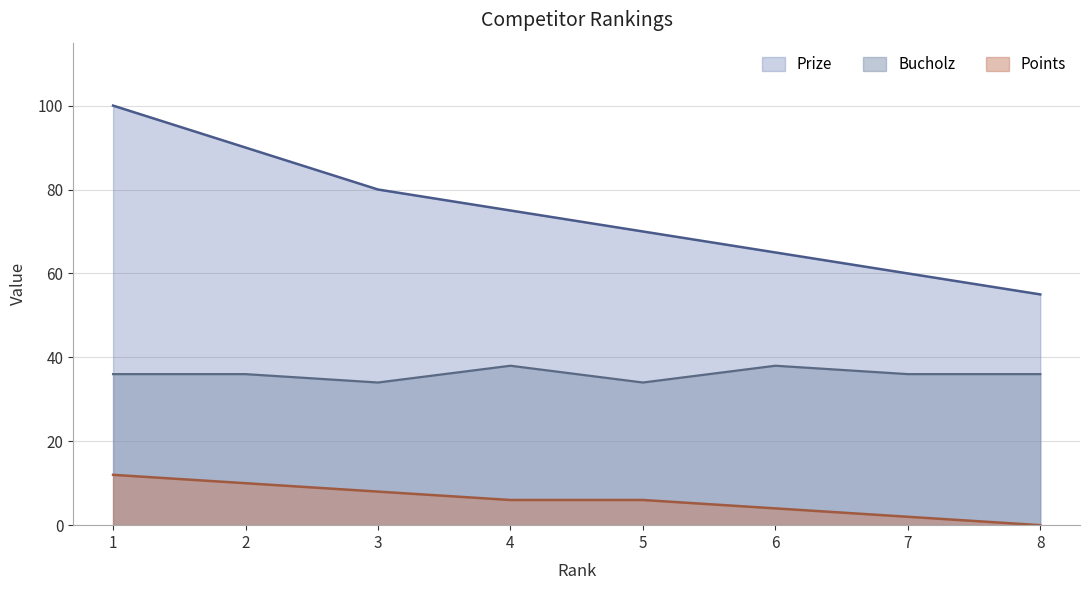

List the labels in order of Bucholz value, largest first.

4, 6, 1, 2, 7, 8, 3, 5